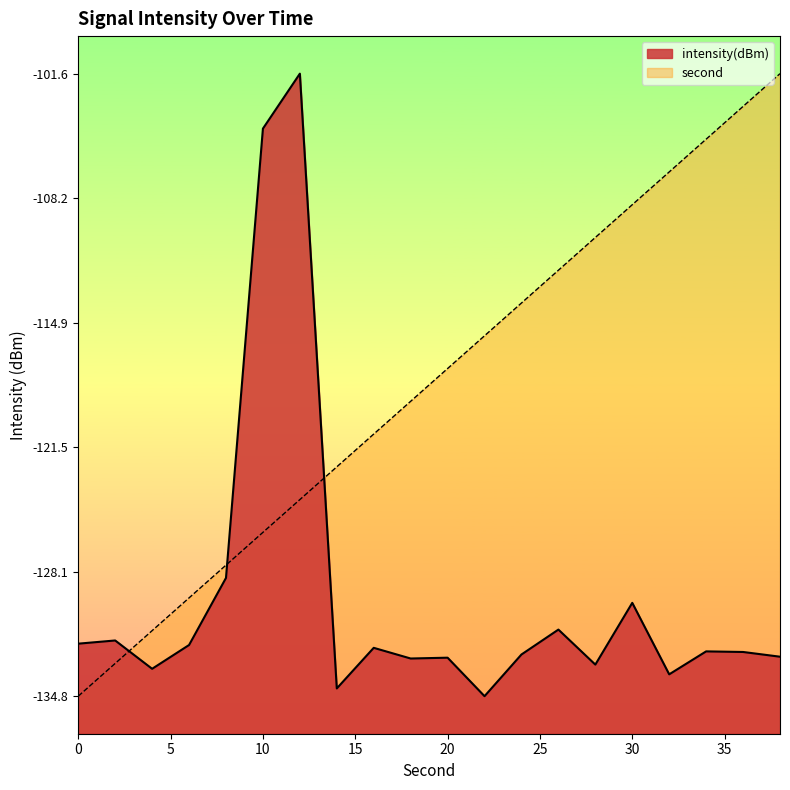

Rank the categories by intensity(dBm) value from highest to lowest.

12, 10, 8, 30, 26, 2, 0, 6, 16, 34, 36, 24, 38, 20, 18, 28, 4, 32, 14, 22